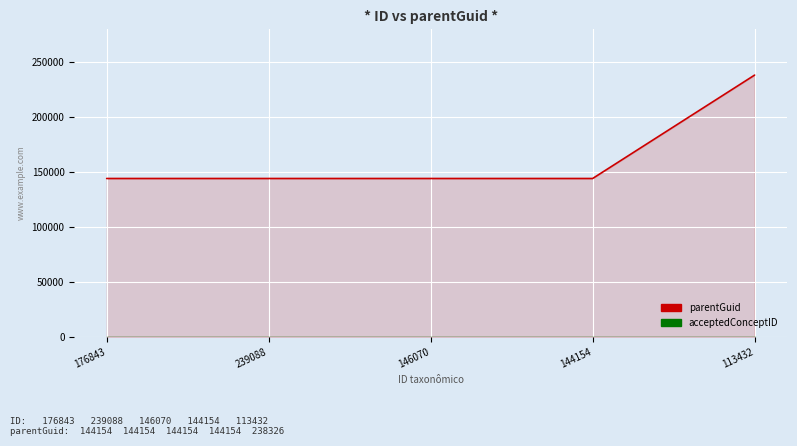

What are all the series names shown in the legend?

parentGuid, acceptedConceptID